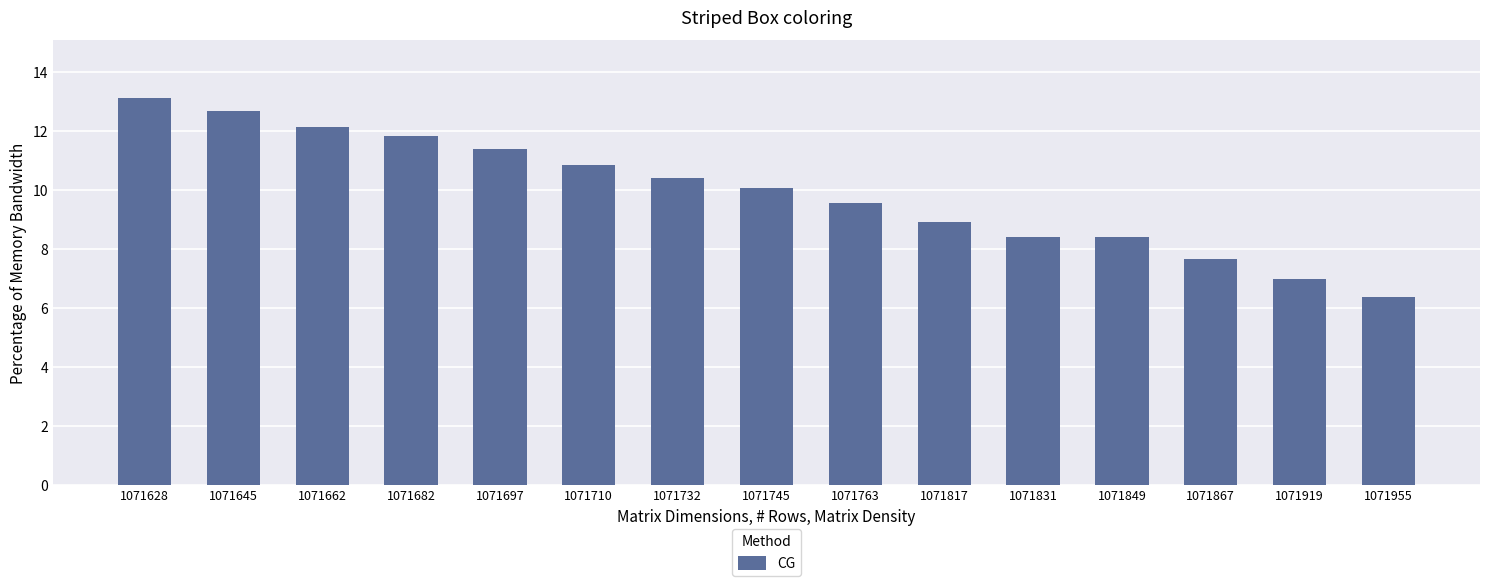

Are the bars grouped side by side (vs. stacked)?

No